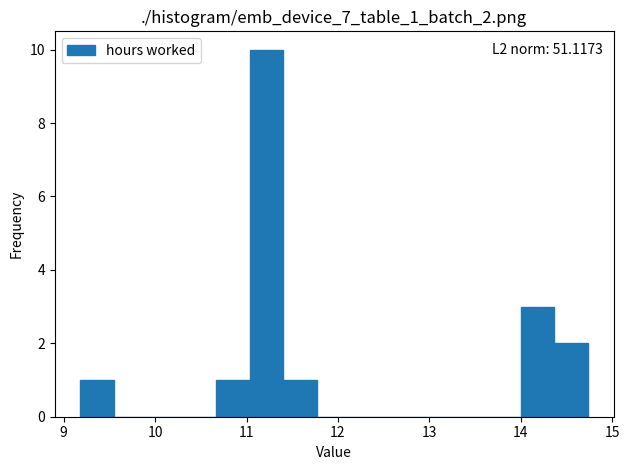

Read against the x-axis, roughly where is the centre of the tallest bar?

11.2